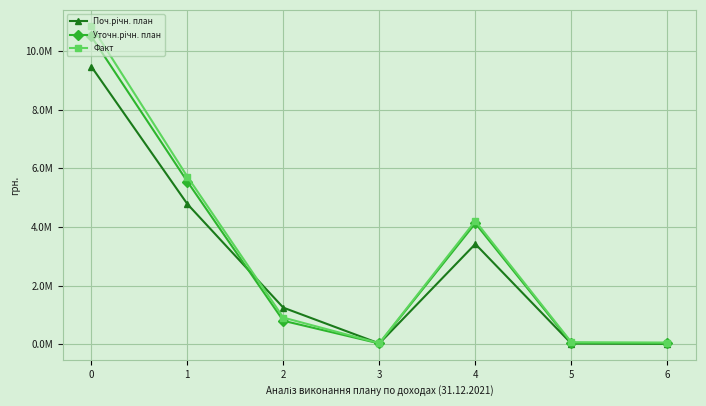

What are all the series names shown in the legend?

Поч.річн. план, Уточн.річн. план, Факт